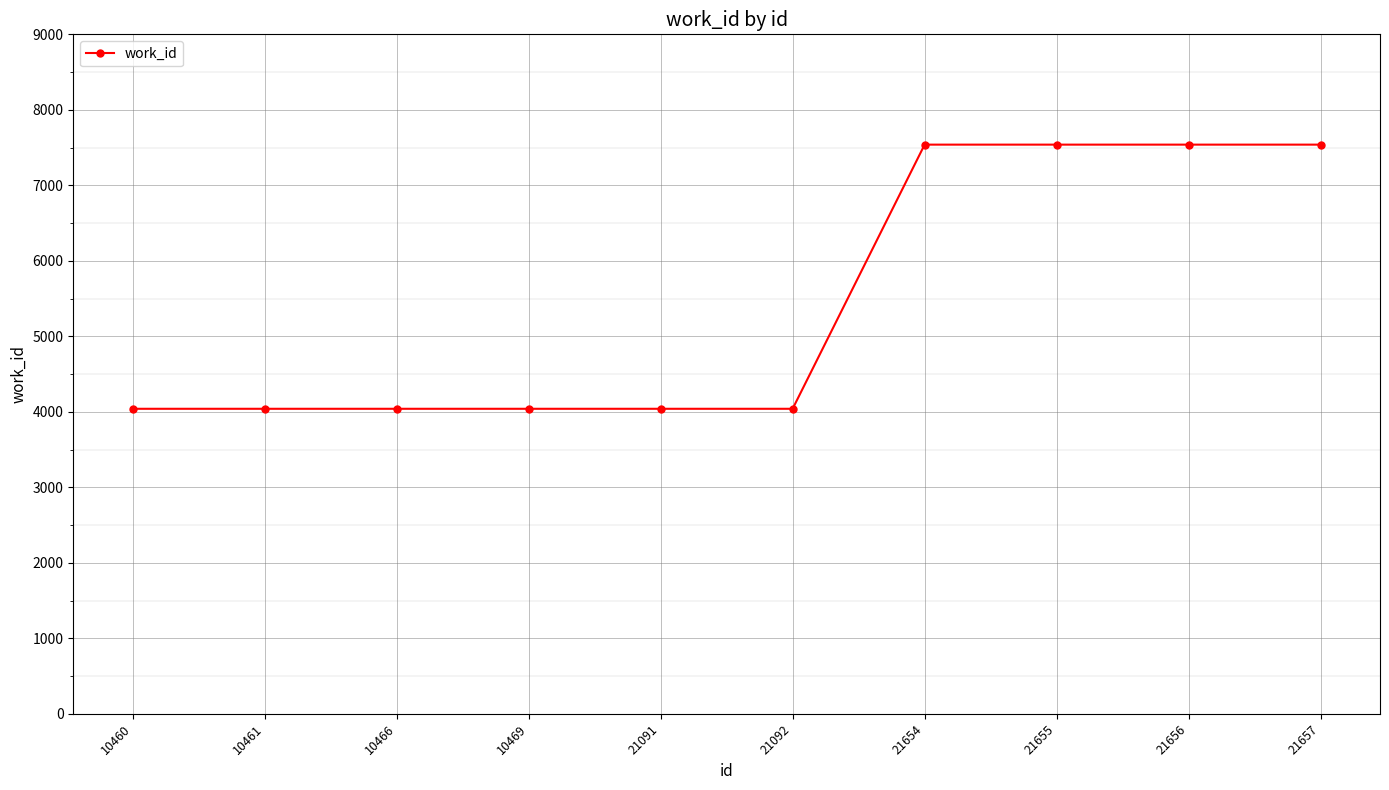

What is the value of the 5th point from the left?

4040